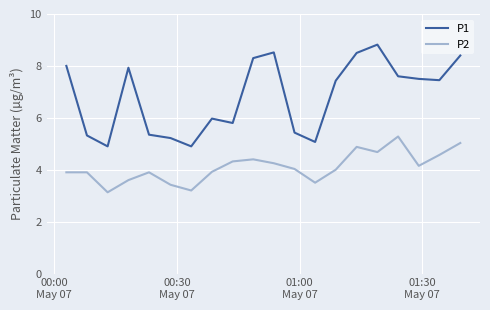

What is the lowest value of the P1 series?

4.9